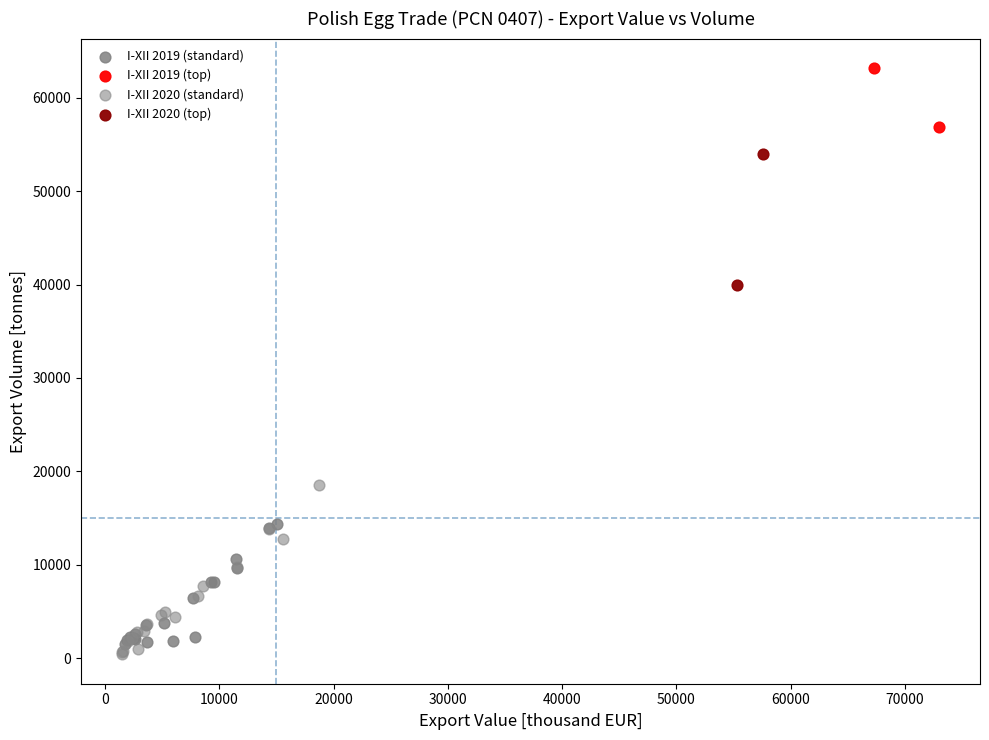

Which series contains the highest Y value?

I-XII 2019 (top)